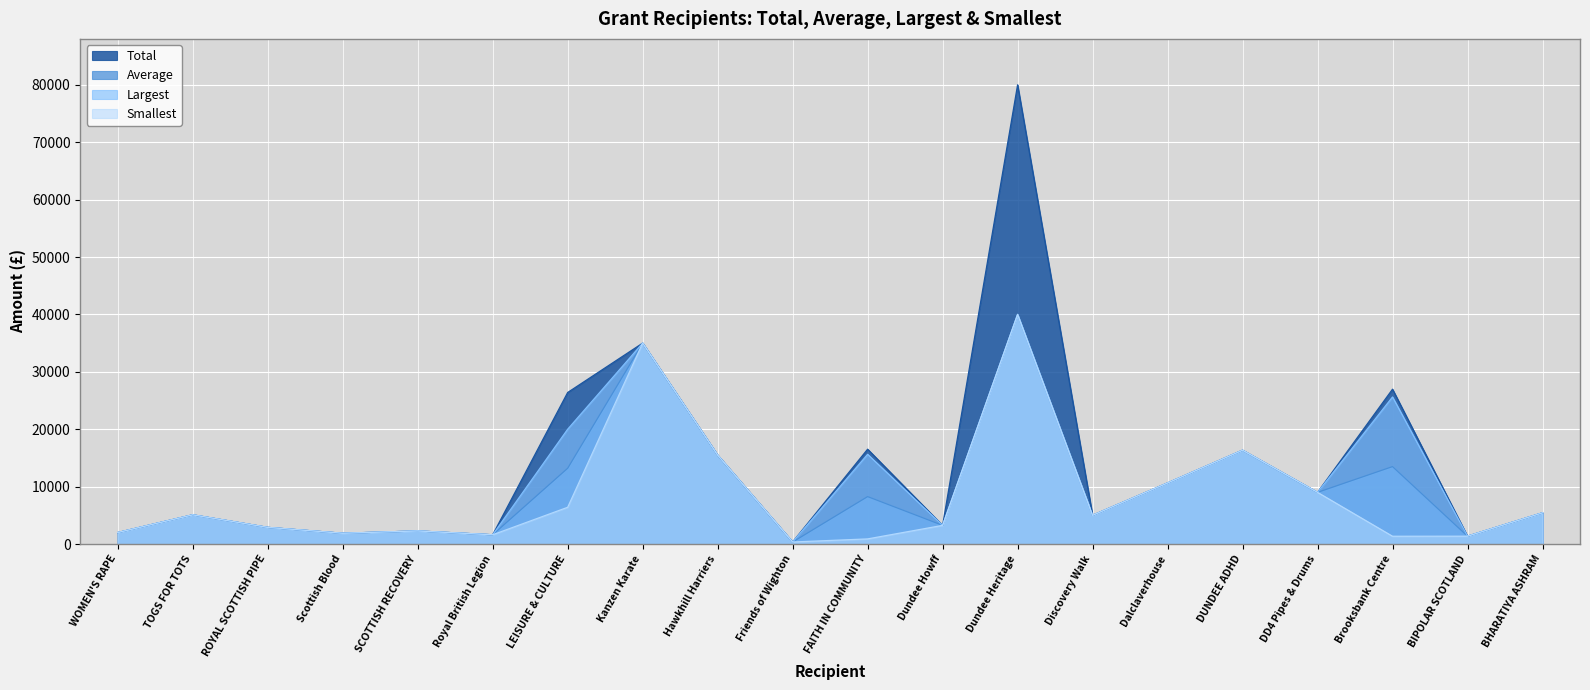

What is the sum of the Average values at Dalclaverhouse and DD4 Pipes & Drums?

19632